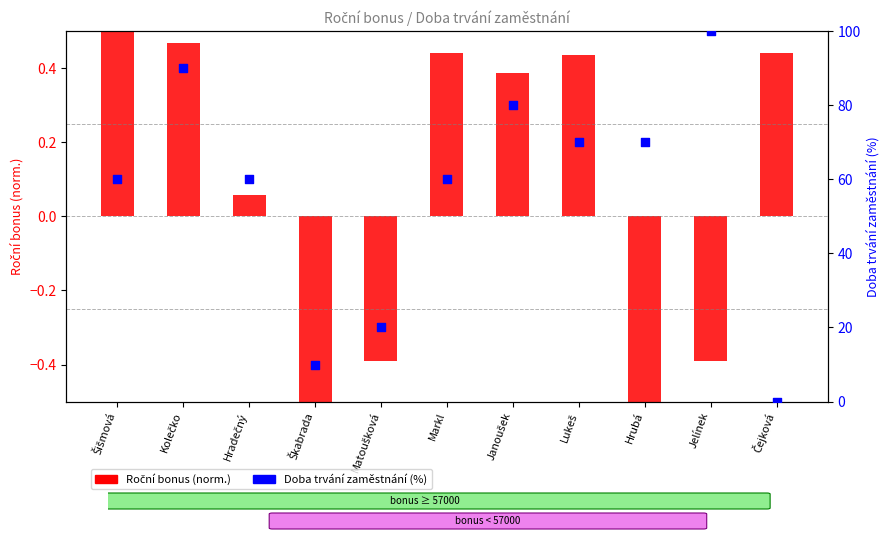

Which series contains the lowest Y value?

Roční bonus (norm.)